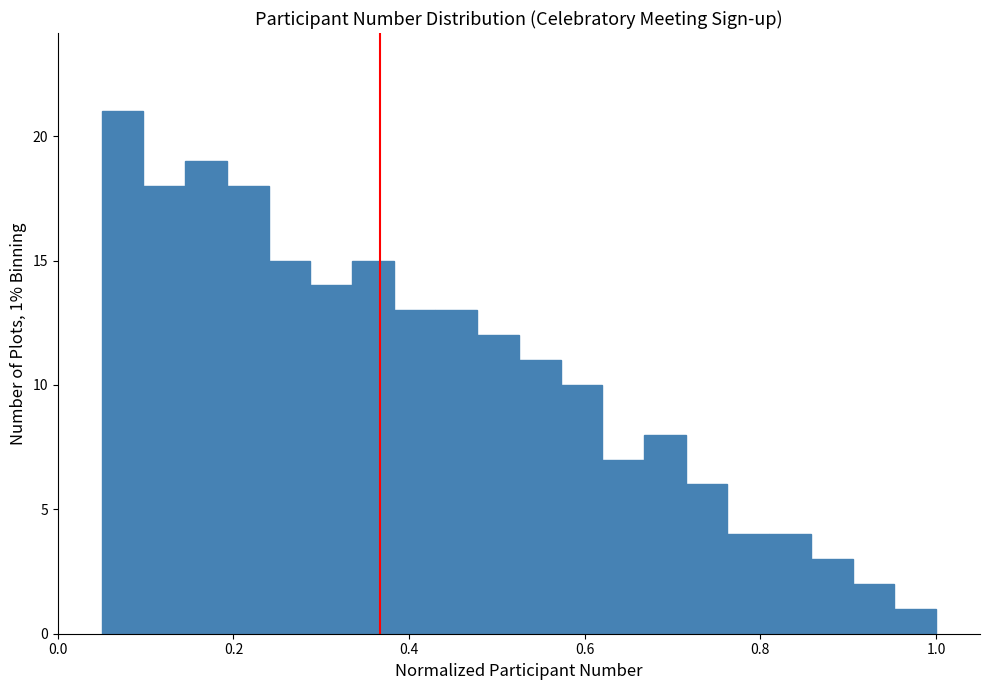

Around what value on the x-axis is the tallest bar? Give the approximate position of its centre, as read against the axis.

0.08